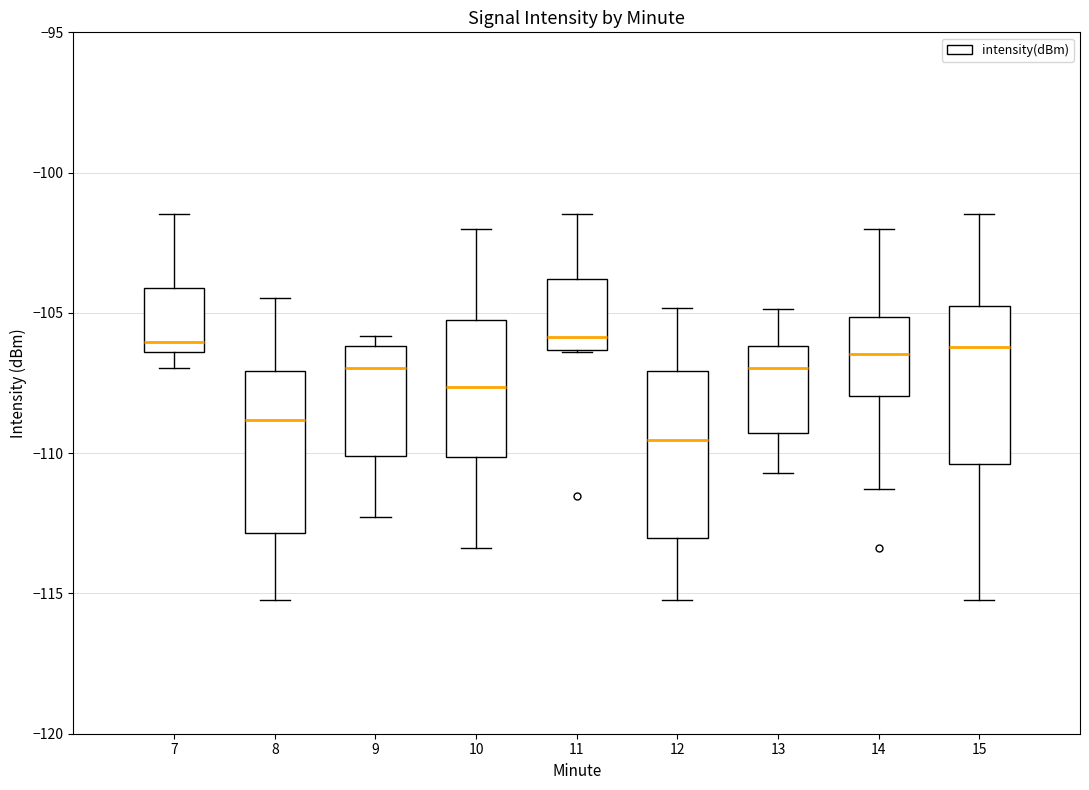

Which box's median line is the lowest?

12